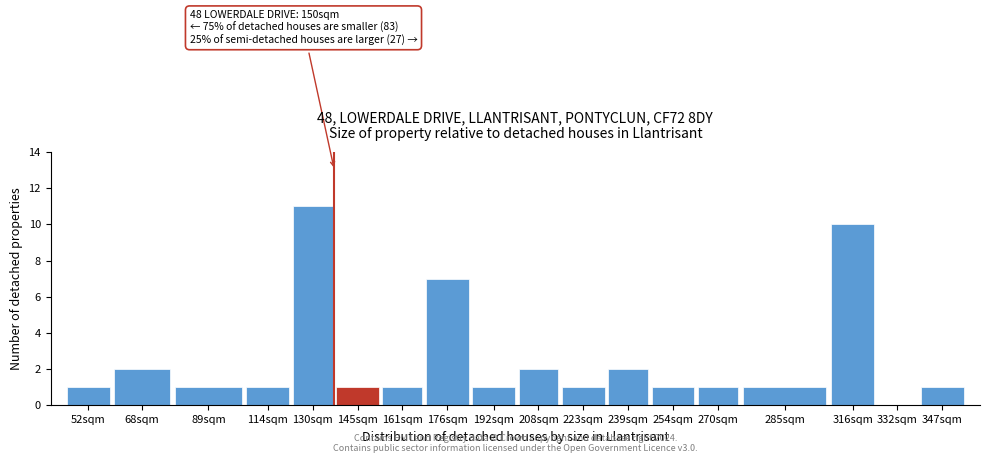

Reading left to right, list all the values displayed in this chart.

52sqm=1	68sqm=2	89sqm=1	114sqm=1	130sqm=11	145sqm=1	161sqm=1	176sqm=7	192sqm=1	208sqm=2	223sqm=1	239sqm=2	254sqm=1	270sqm=1	285sqm=1	316sqm=10	332sqm=0	347sqm=1